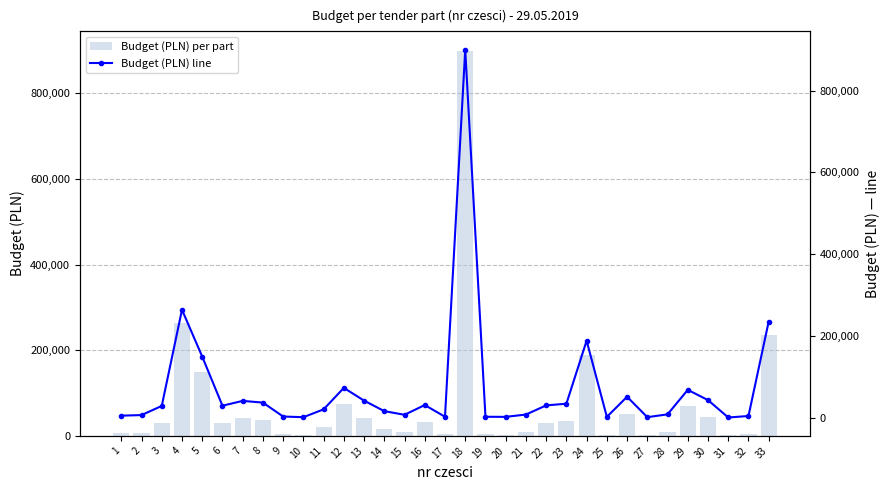

At which category does the chart reach its minimum across all series?

31